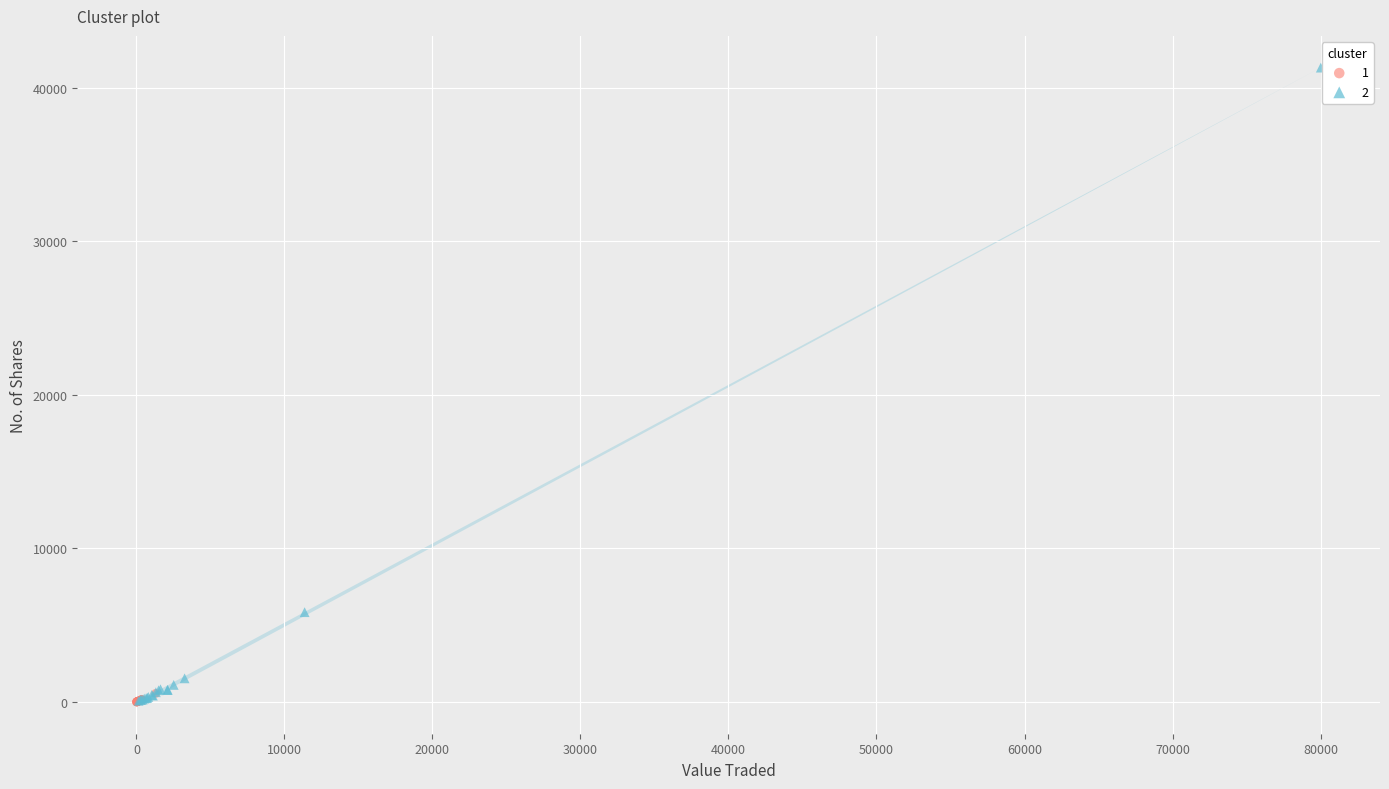

What are all the series names shown in the legend?

1, 2